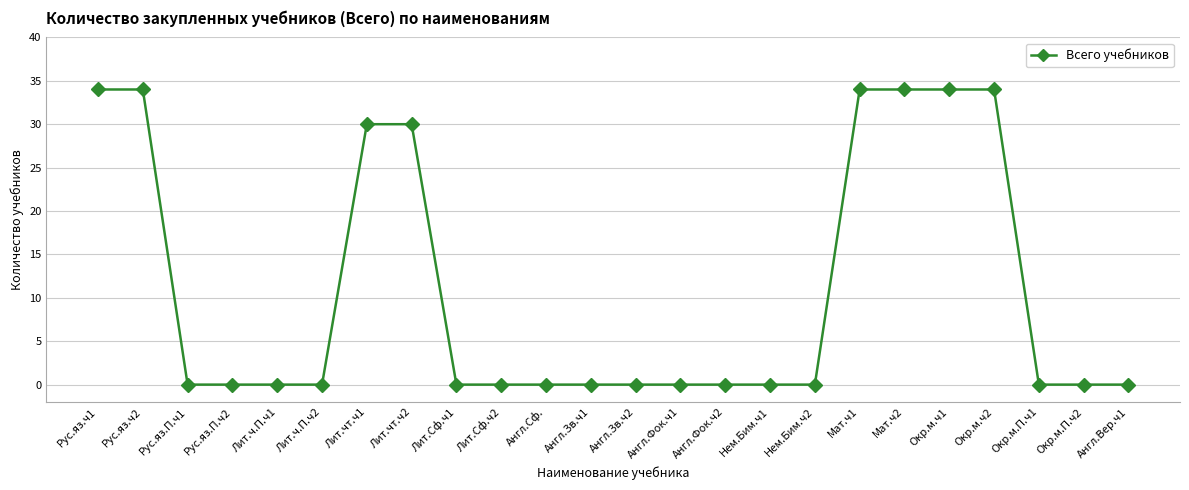

What position from the left is Англ.Фок.ч1?

14